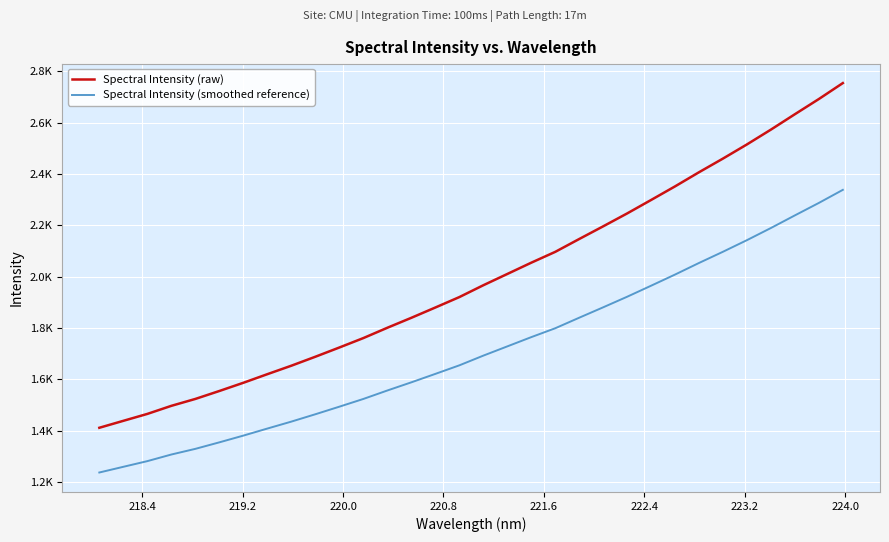

Is this an area chart (filled region under the line)?

No